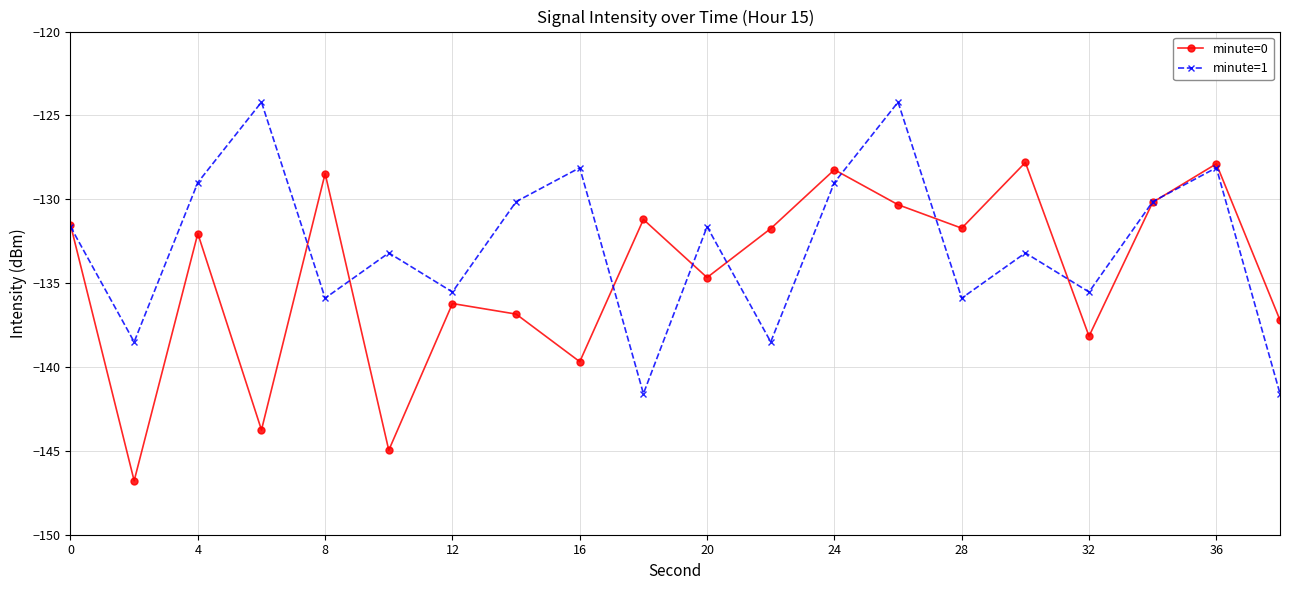

Rank the series by their average value, from highest to lowest.

minute=1, minute=0